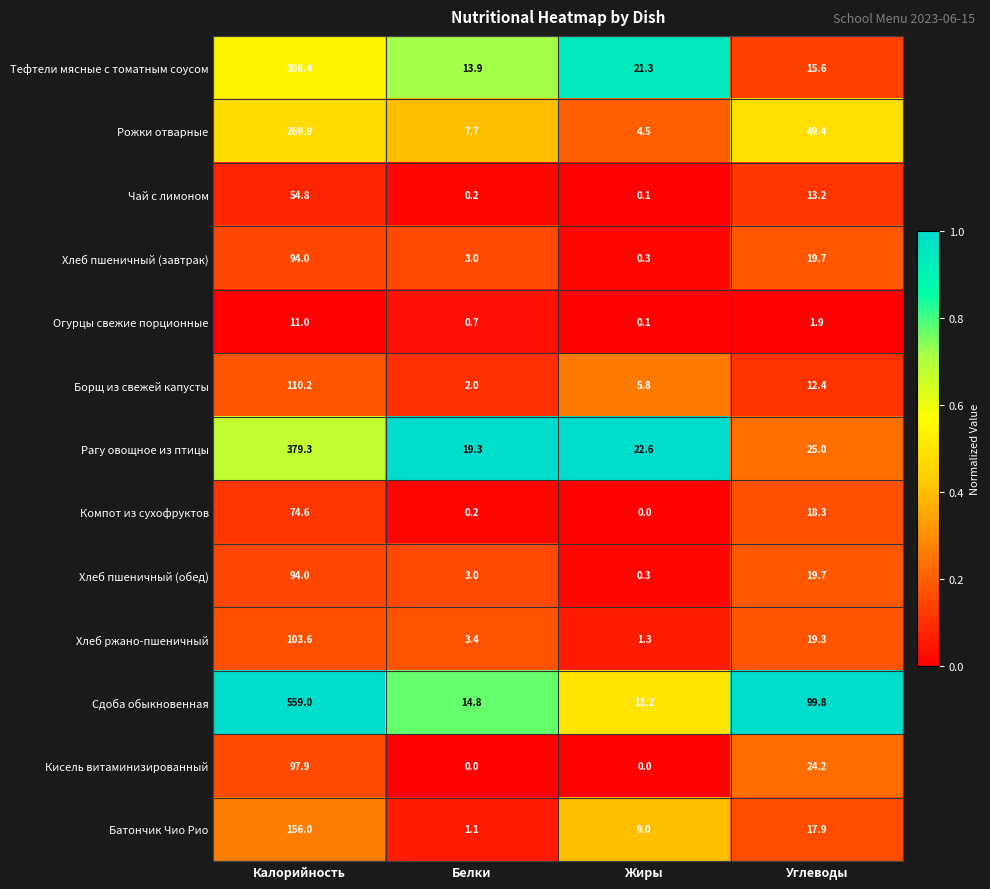

List the labels in order of Хлеб ржано-пшеничный value, largest first.

Калорийность, Углеводы, Белки, Жиры